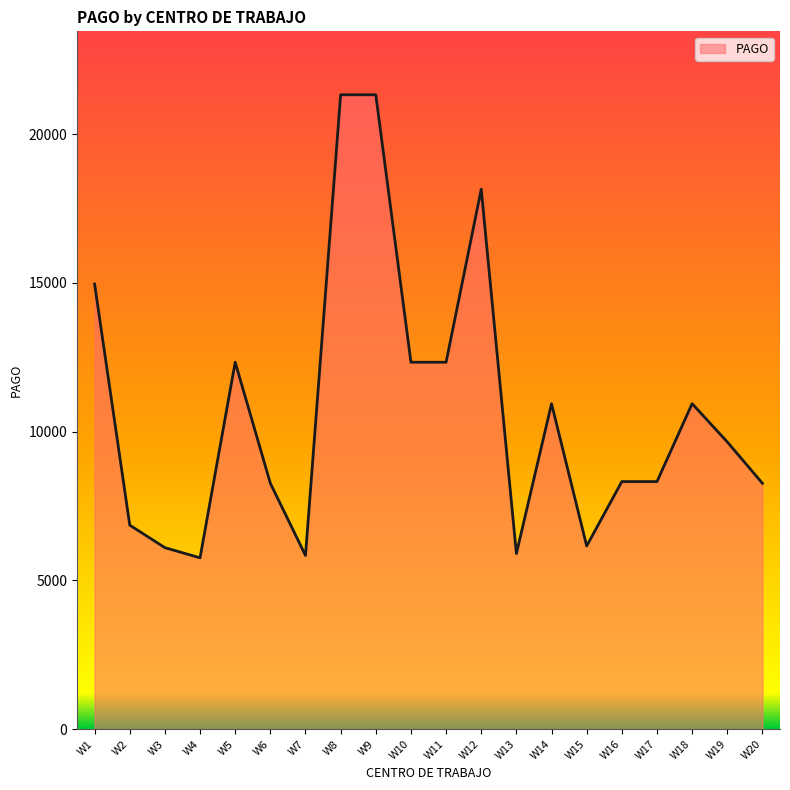

What is the greatest value displayed?

21323.5